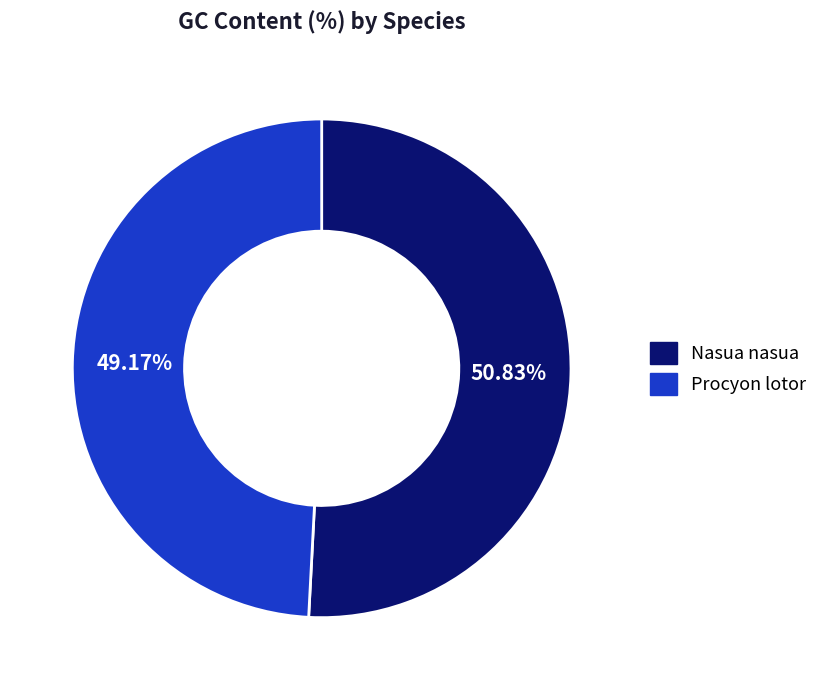

Combined, what portion of the pie is Nasua nasua and Procyon lotor?

100.0%